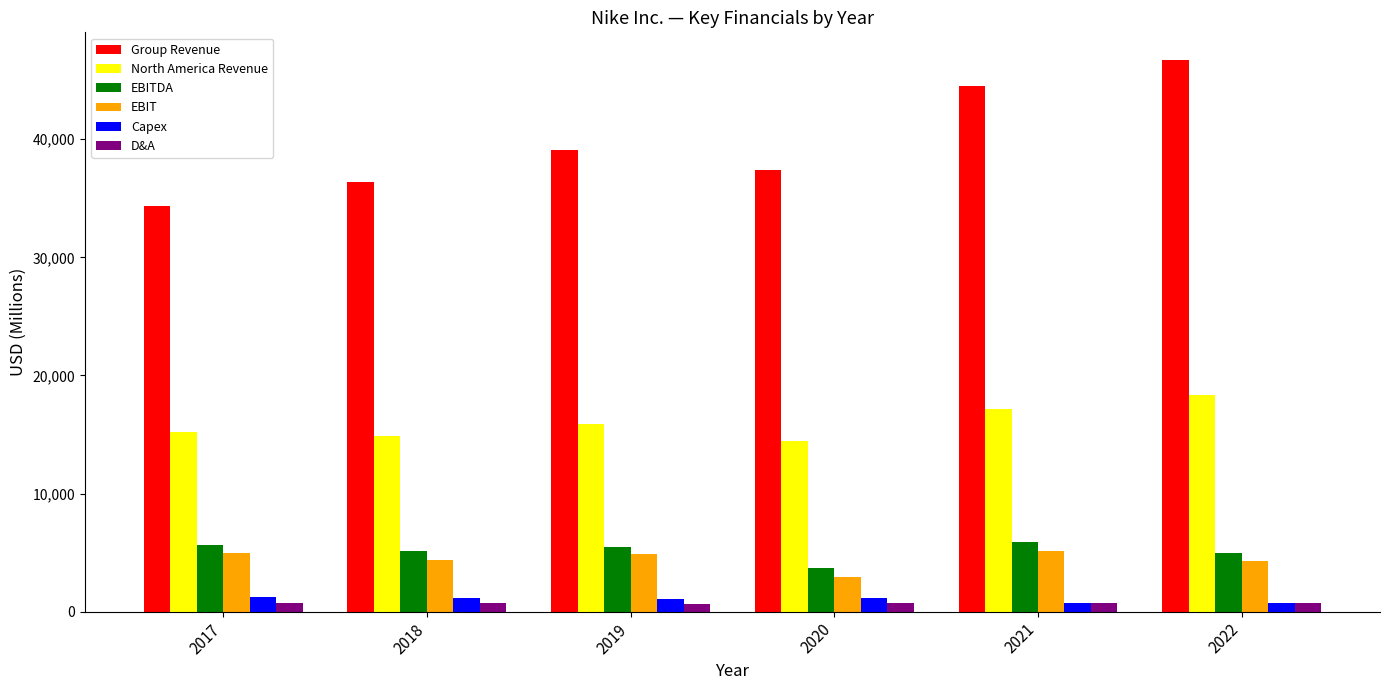

What is the difference between the highest and lowest values at 2018?

35650